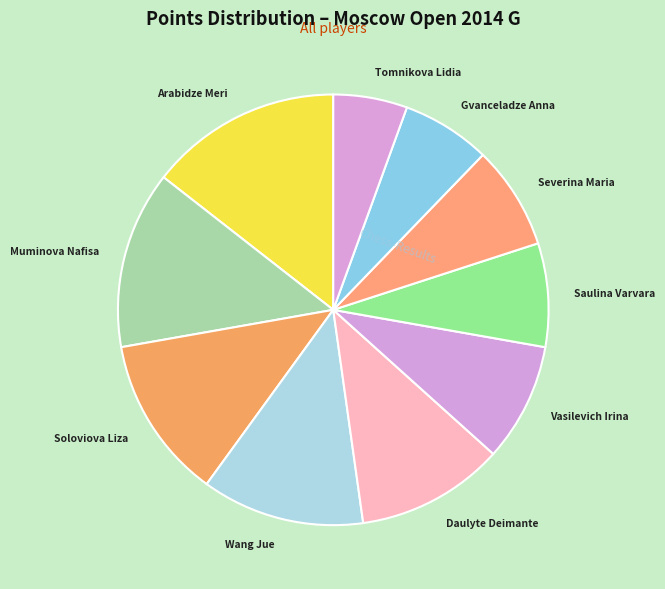

What is the ratio of the value at Vasilevich Irina to the value at Gvanceladze Anna?

1.3